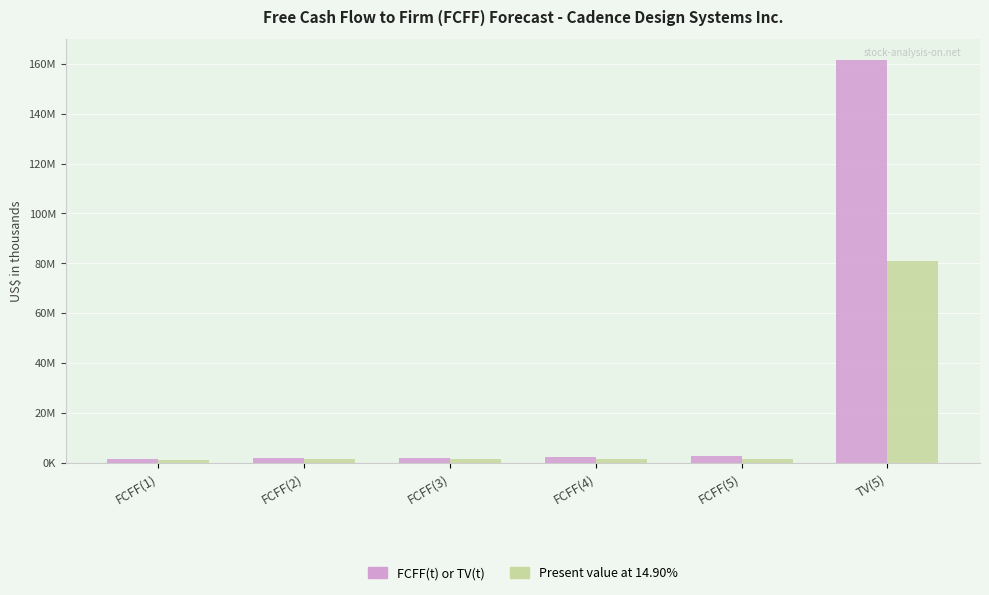

Reading left to right, transcribe all the data shown in this chart.

FCFF(t) or TV(t): FCFF(1)=1399207	FCFF(2)=1671542	FCFF(3)=1961510	FCFF(4)=2260269	FCFF(5)=2556699	TV(5)=161720508
Present value at 14.90%: FCFF(1)=1217728	FCFF(2)=1266059	FCFF(3)=1292990	FCFF(4)=1296680	FCFF(5)=1276500	TV(5)=80743244